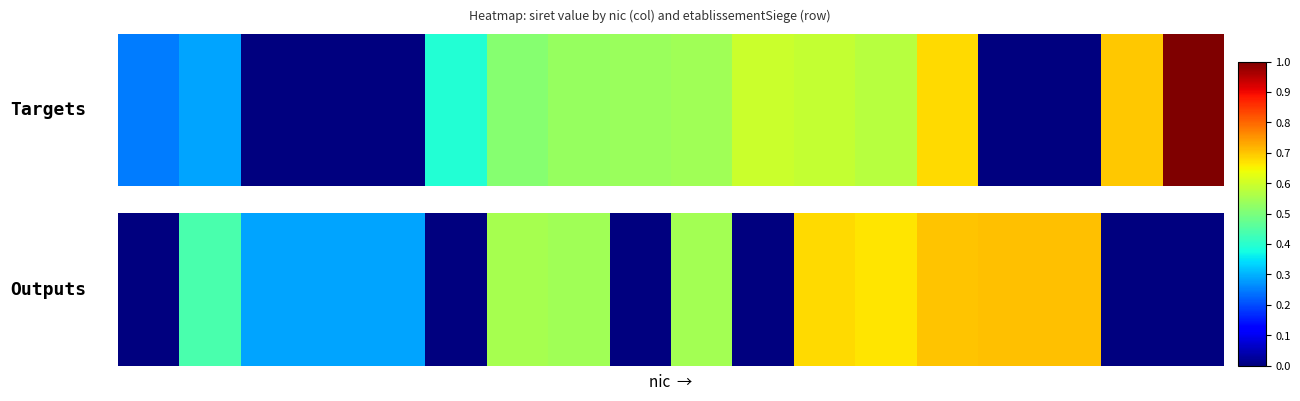

What is the change in value from 8 to 11?

+0.7